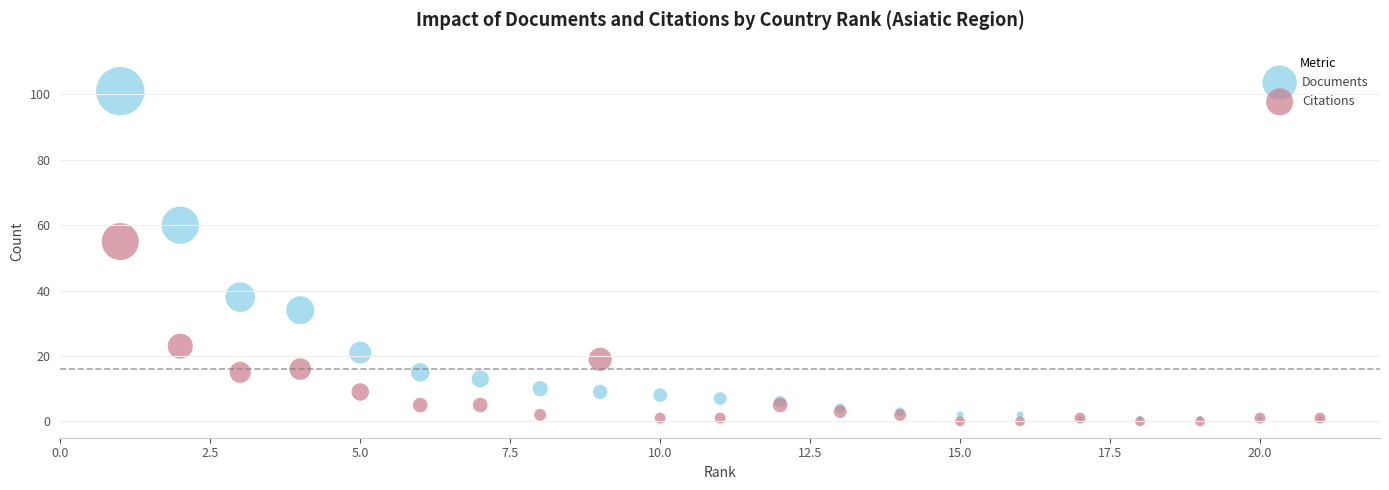

In the Citations series, what Y value is closest to 27?

23